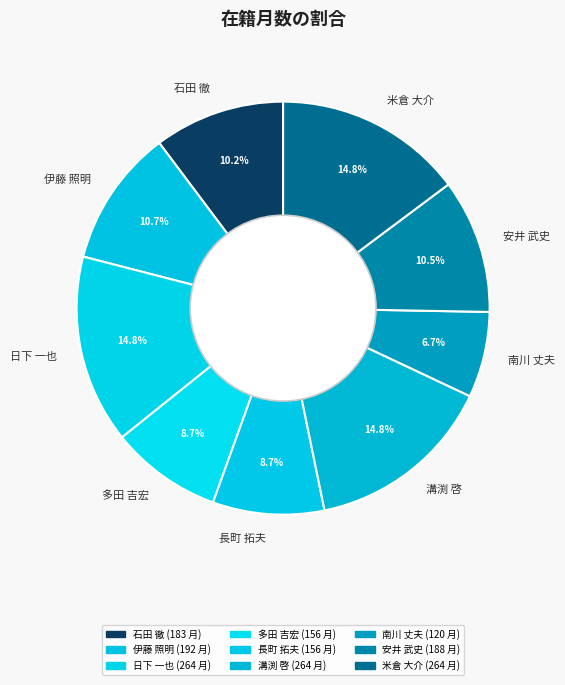

How much of the chart is everything except 米倉 大介?

85.2%